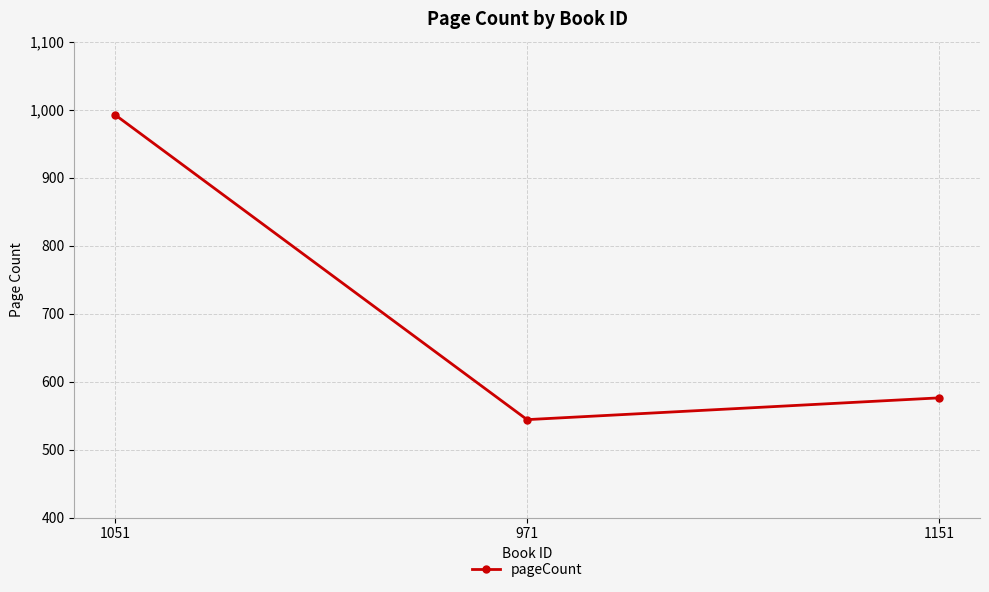

What position from the right is 1051?

3